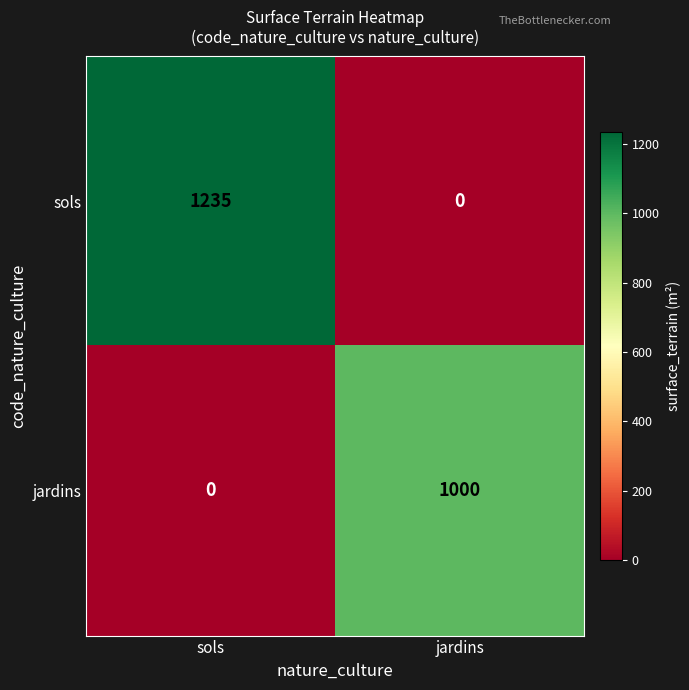

What is the average value of the sols series?

618